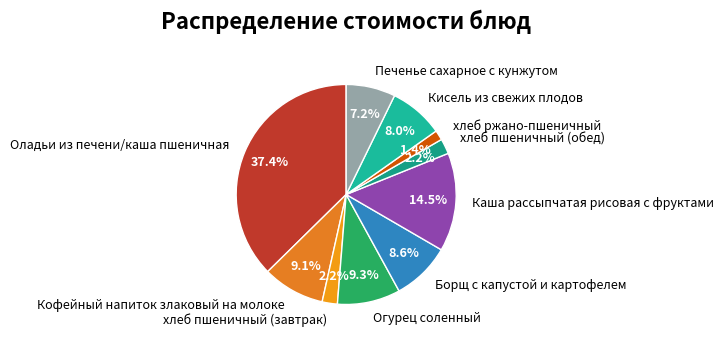

What percentage is the Кисель из свежих плодов slice, to the nearest percent?

8%